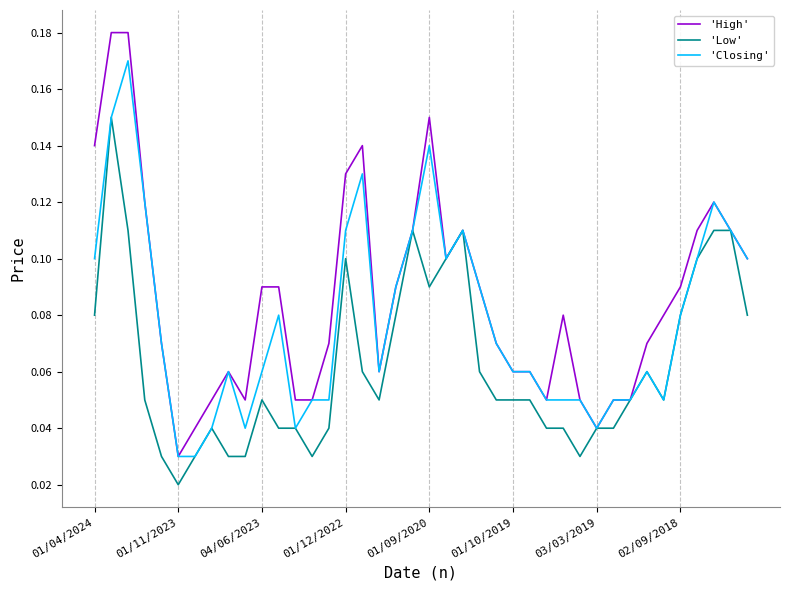

Which series has the largest range (max minus min)?

'High'